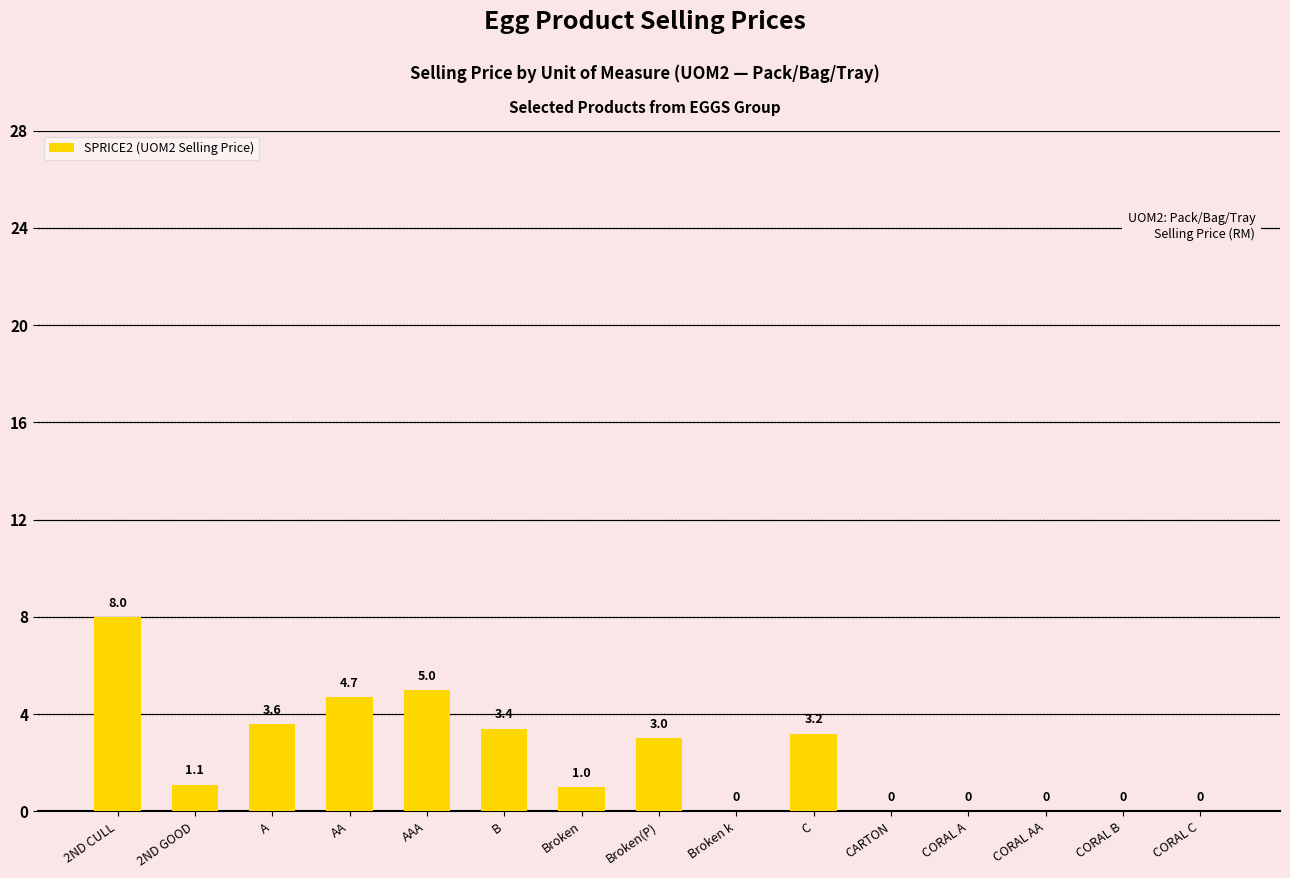

What is the sum of all values?

33.0